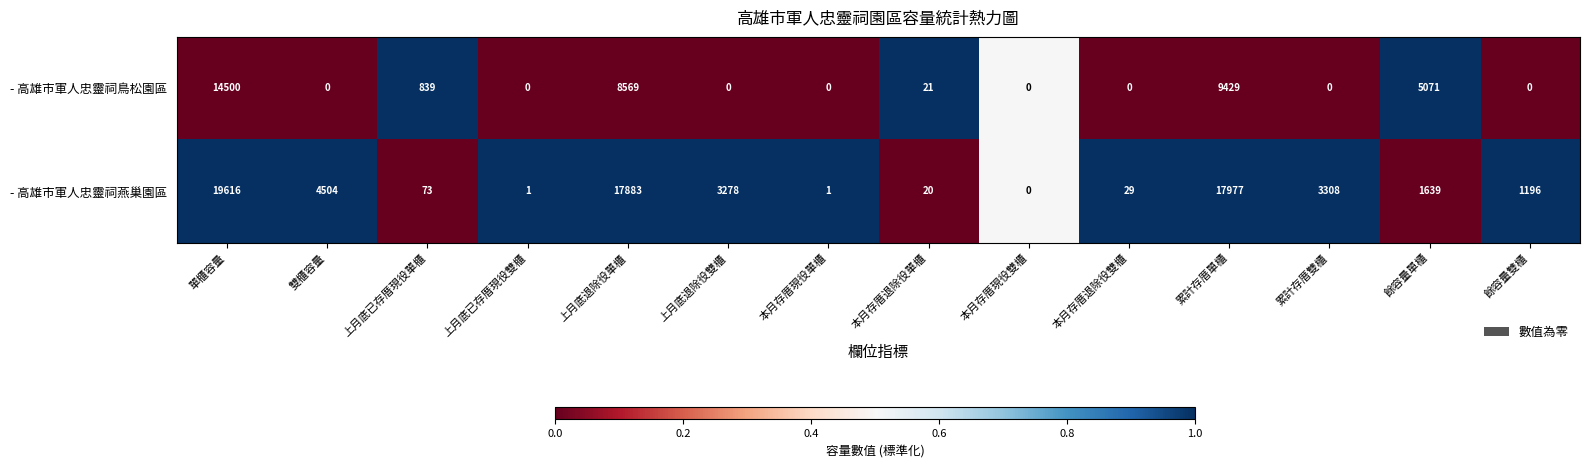

Reading left to right, extract all data points from this chart.

- 高雄市軍人忠靈祠鳥松園區: 14500	0	839	0	8569	0	0	21	0	0	9429	0	5071	0
- 高雄市軍人忠靈祠燕巢園區: 19616	4504	73	1	17883	3278	1	20	0	29	17977	3308	1639	1196